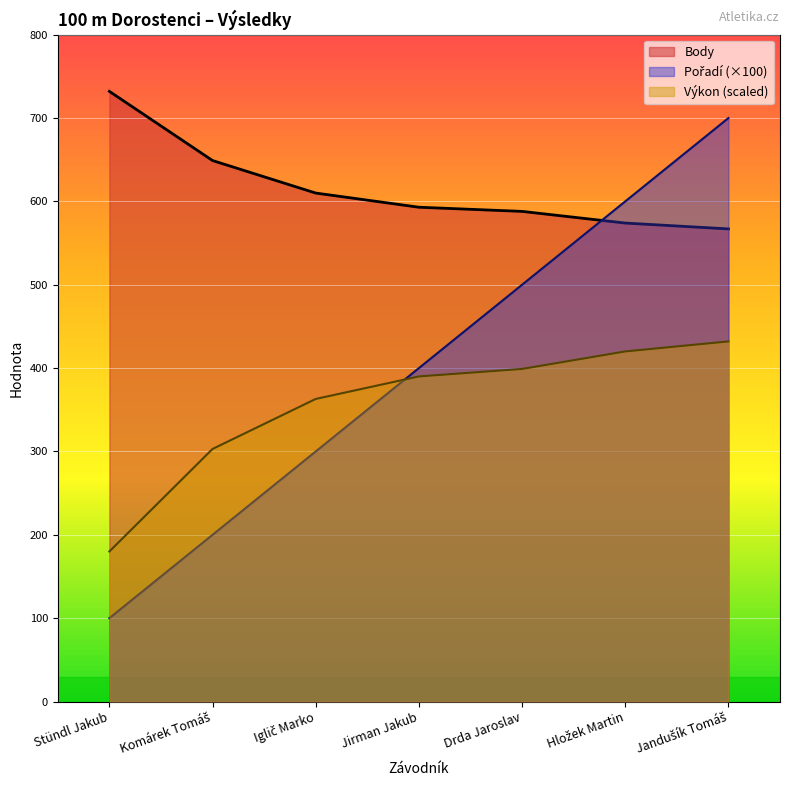

What are all the series names shown in the legend?

Pořadí, Výkon, Body